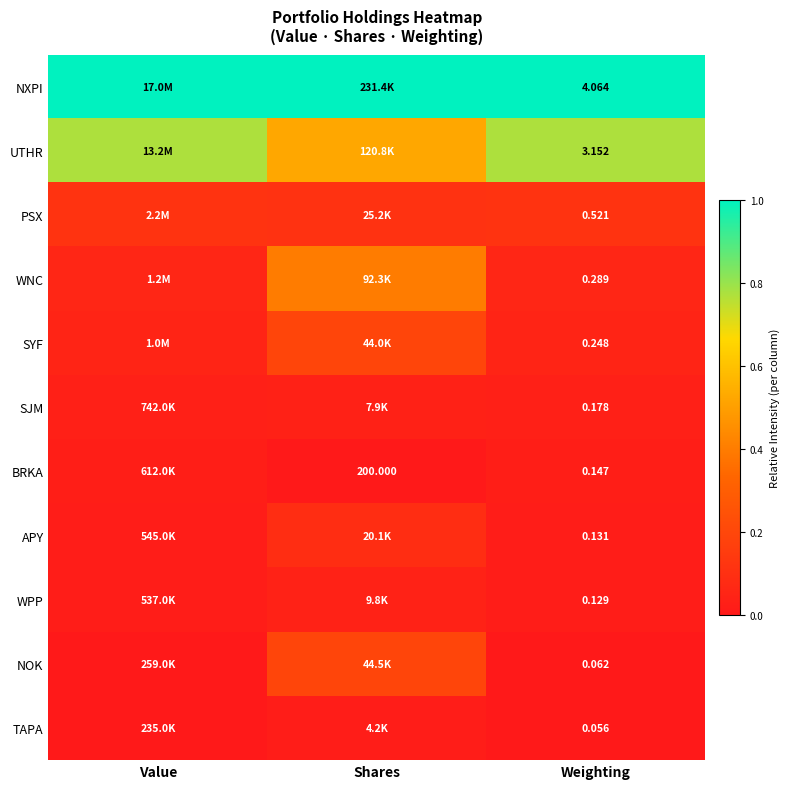

At Weighting, list the series in order from smallest to largest.

TAPA, NOK, WPP, APY, BRKA, SJM, SYF, WNC, PSX, UTHR, NXPI